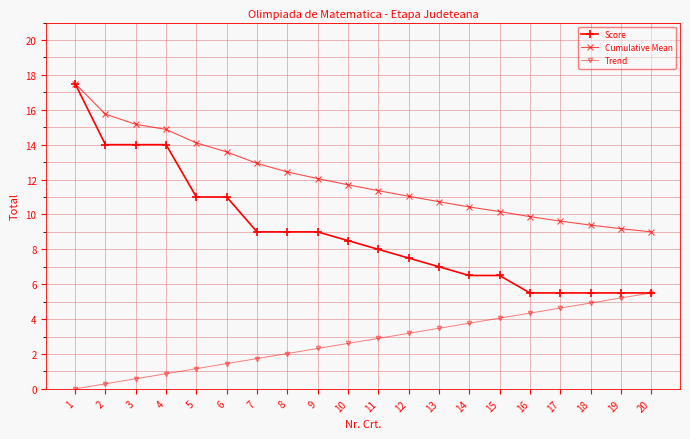

Reading left to right, what are all the values shown in this chart?

Score: 17.5	14.0	14.0	14.0	11.0	11.0	9.0	9.0	9.0	8.5	8.0	7.5	7.0	6.5	6.5	5.5	5.5	5.5	5.5	5.5
Cumulative Mean: 17.5	15.8	15.2	14.9	14.1	13.6	12.9	12.4	12.1	11.7	11.4	11.0	10.7	10.4	10.2	9.9	9.6	9.4	9.2	9.0
Trend: 0.0	0.3	0.6	0.9	1.2	1.4	1.7	2.0	2.3	2.6	2.9	3.2	3.5	3.8	4.1	4.3	4.6	4.9	5.2	5.5